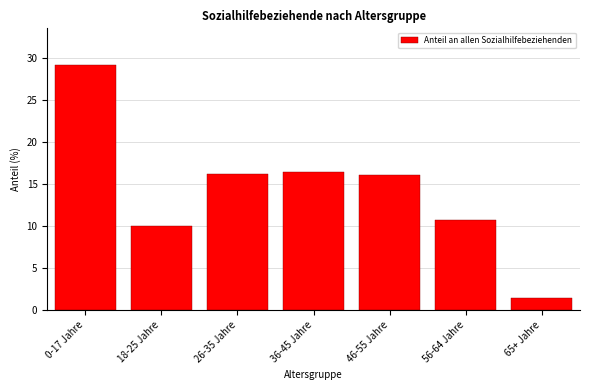

Read the value at 65+ Jahre.

1.5